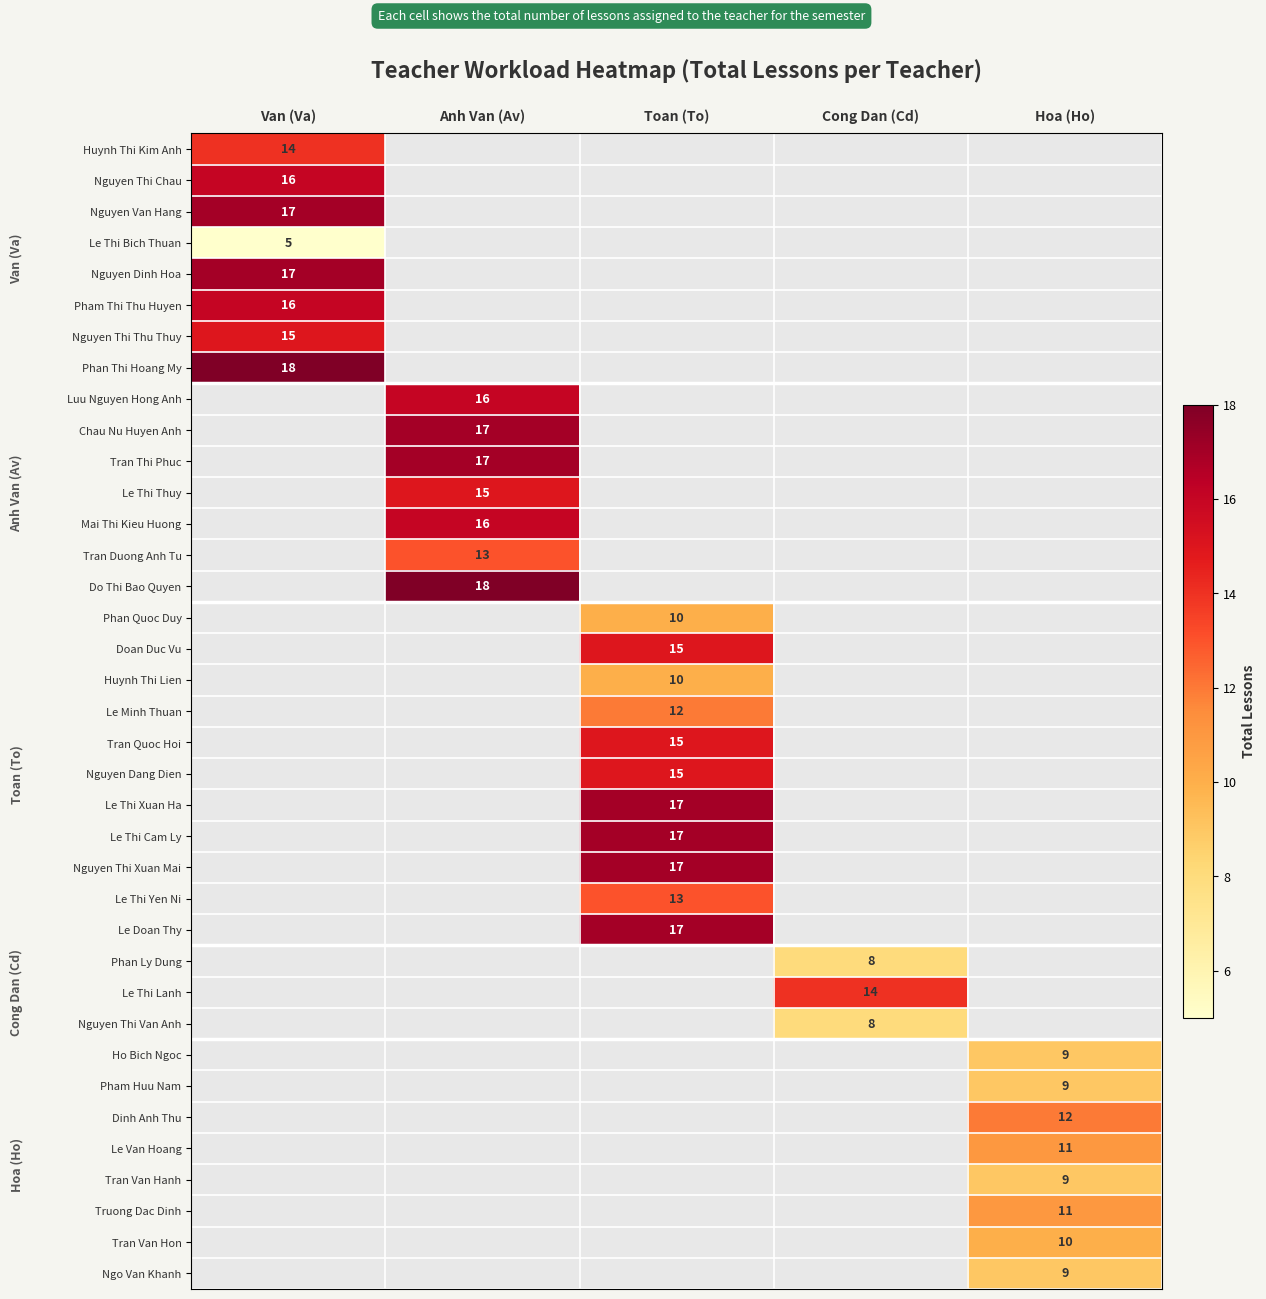

True or false: Phan Thi Hoang My has a value of 18 at Van (Va).

True